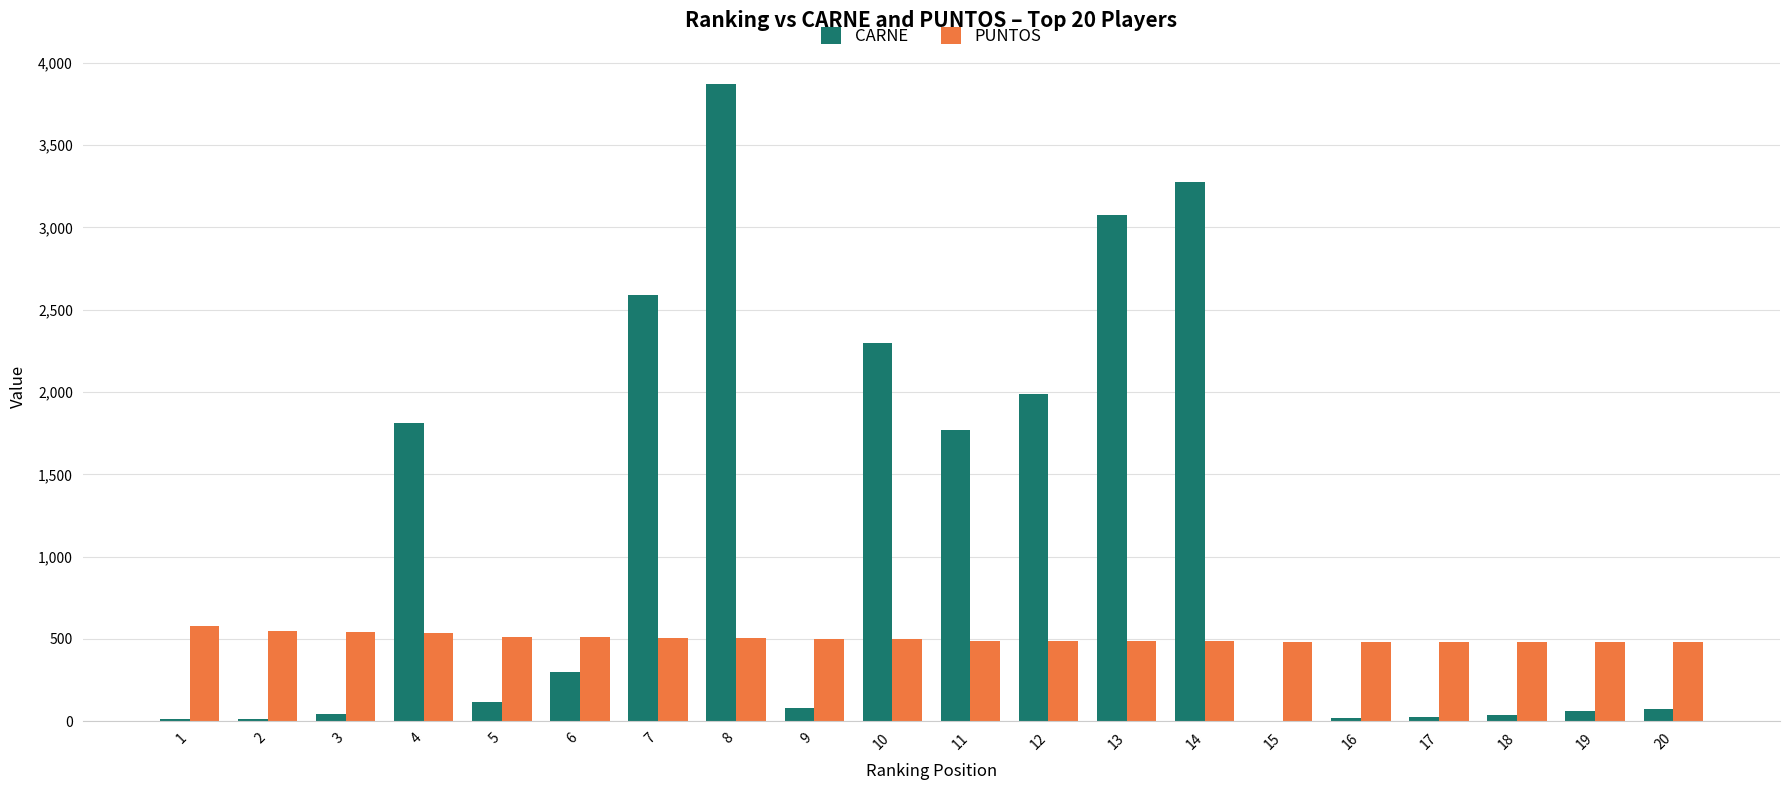

Does the chart contain stacked bars?

No